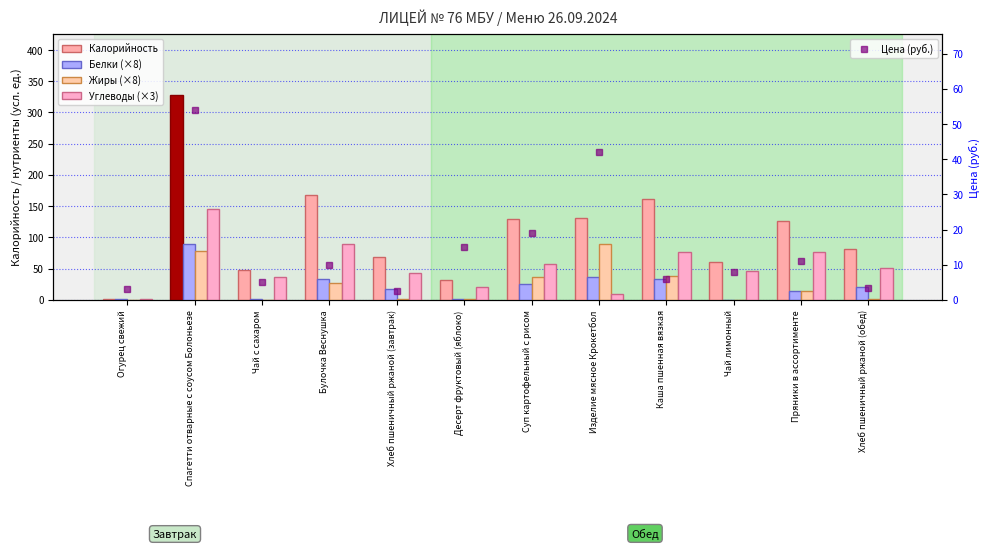

What is the approximate value of Калорийность at Чай с сахаром?

48.6